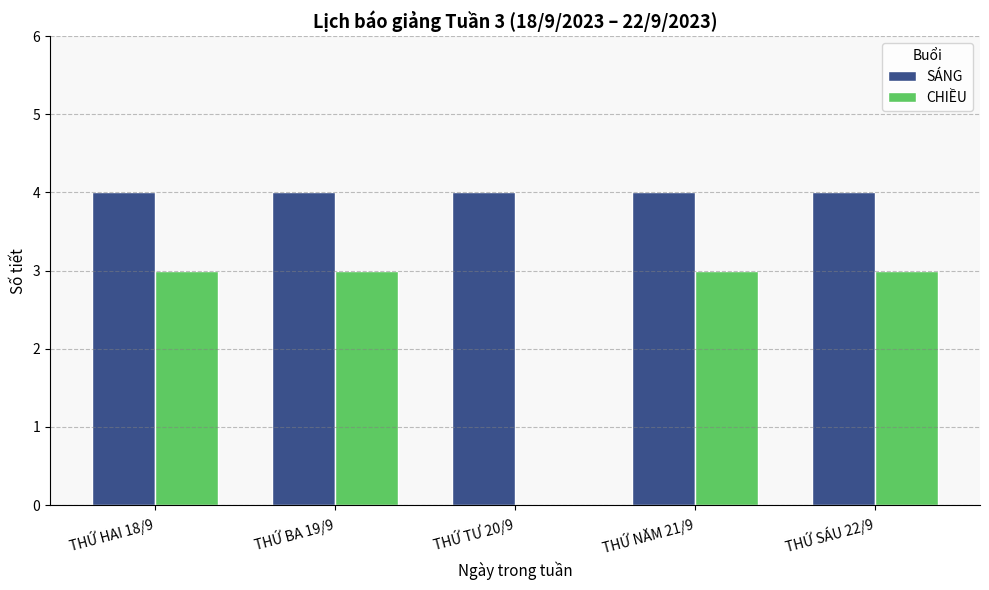

What is the sum of all CHIỀU values?

12